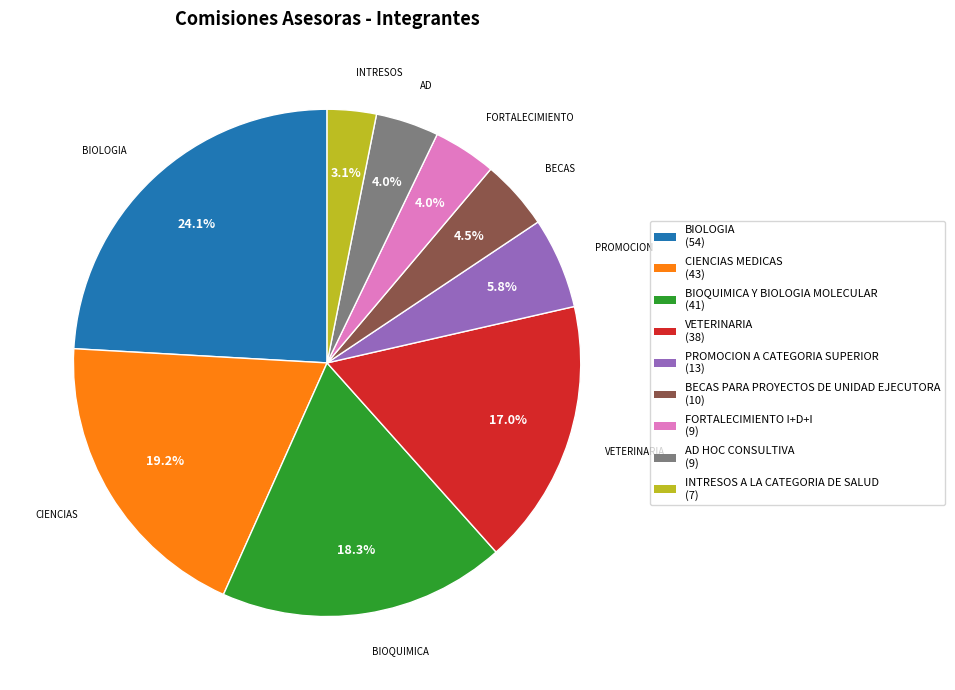

How many segments does this pie chart have?

9